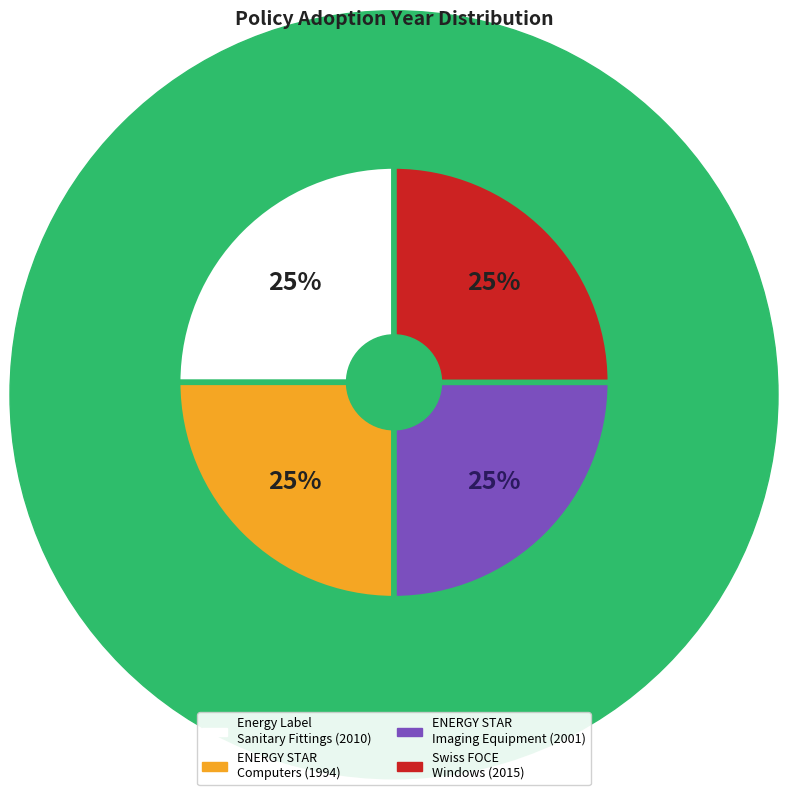

Does any single category account for the majority?

No